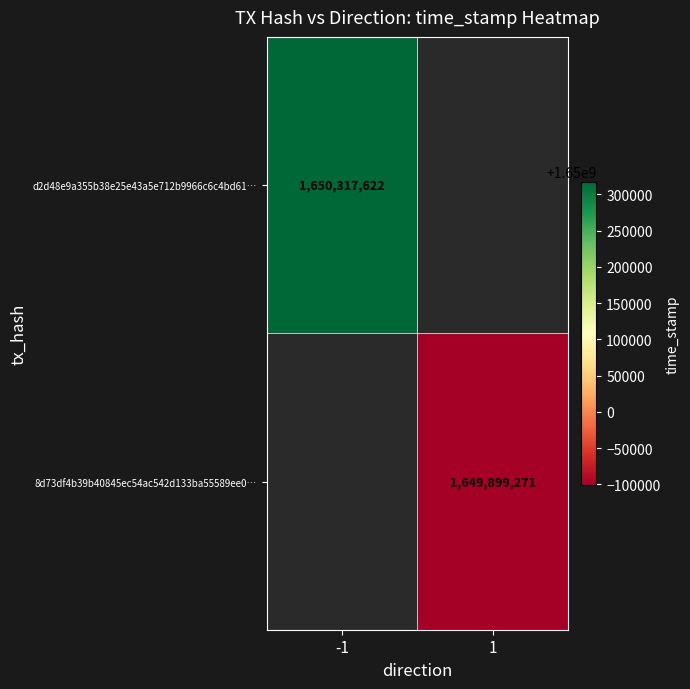

What is the smallest value displayed?

1649899271.0